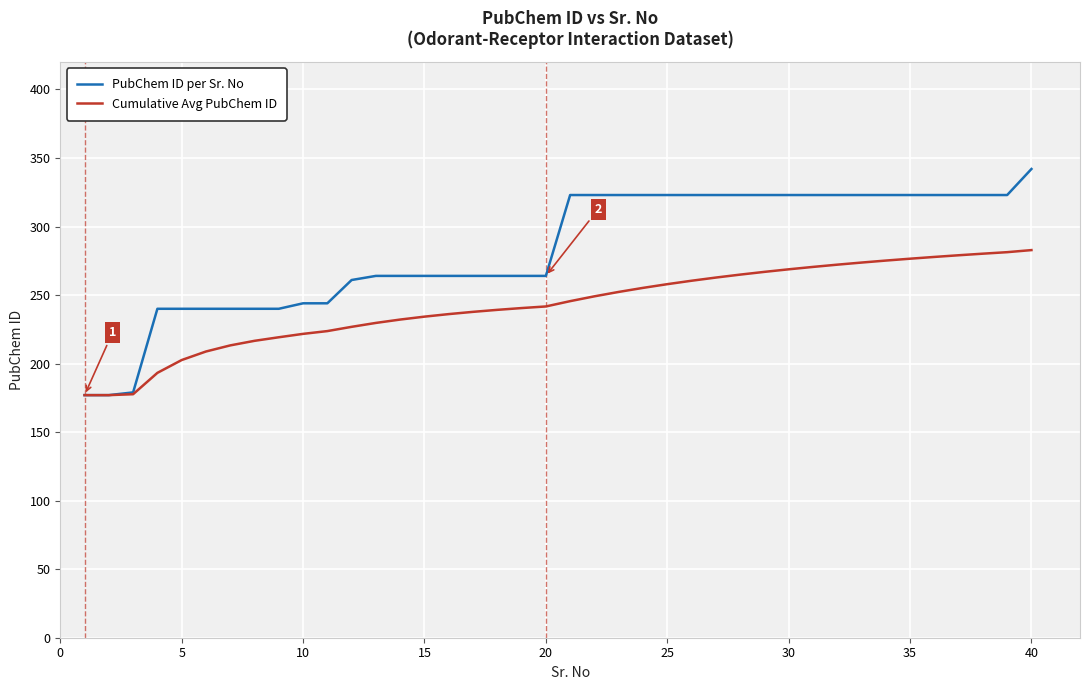

What is the maximum value for Cumulative Avg PubChem ID?

282.8